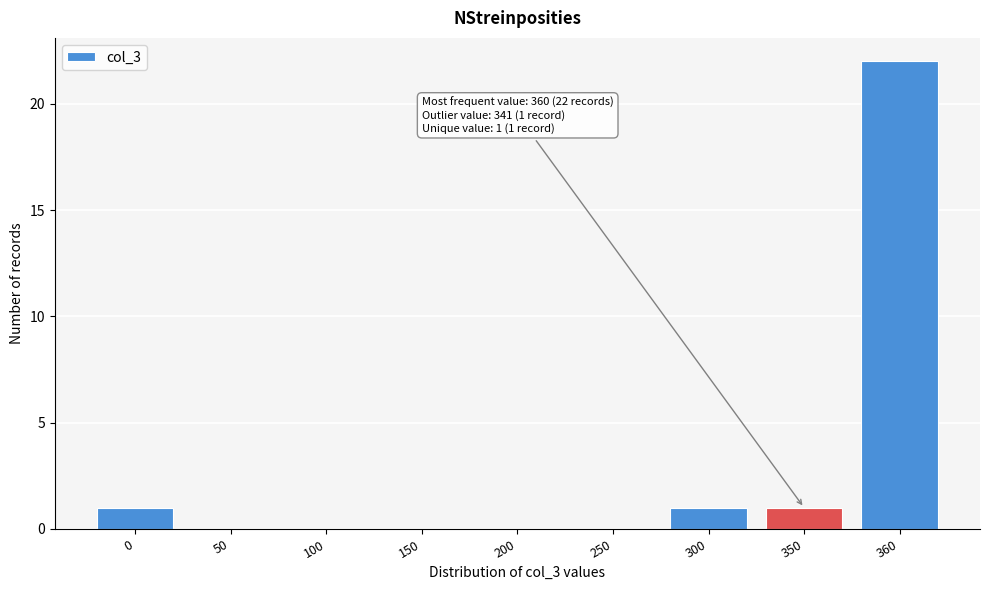

Reading left to right, extract all data points from this chart.

0=1	50=0	100=0	150=0	200=0	250=0	300=1	350=1	360=22